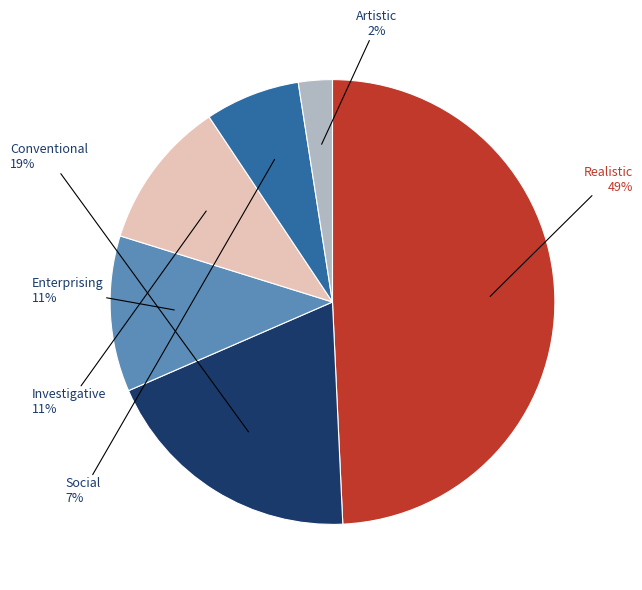

Does any single category account for the majority?

No